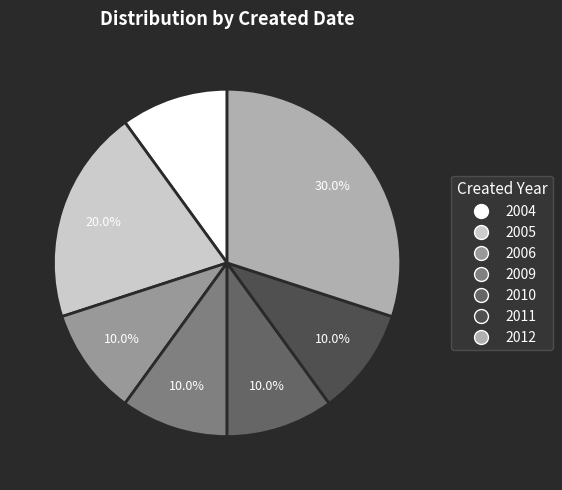

Count the number of slices in the pie.

7